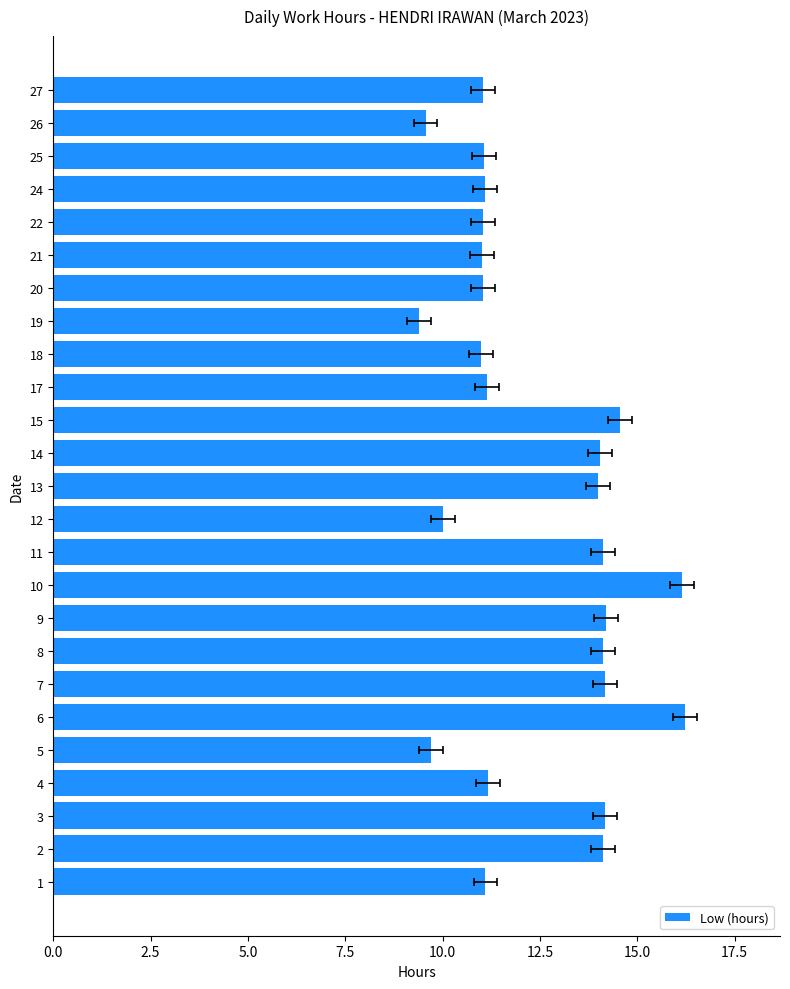

Are the bars grouped side by side (vs. stacked)?

No